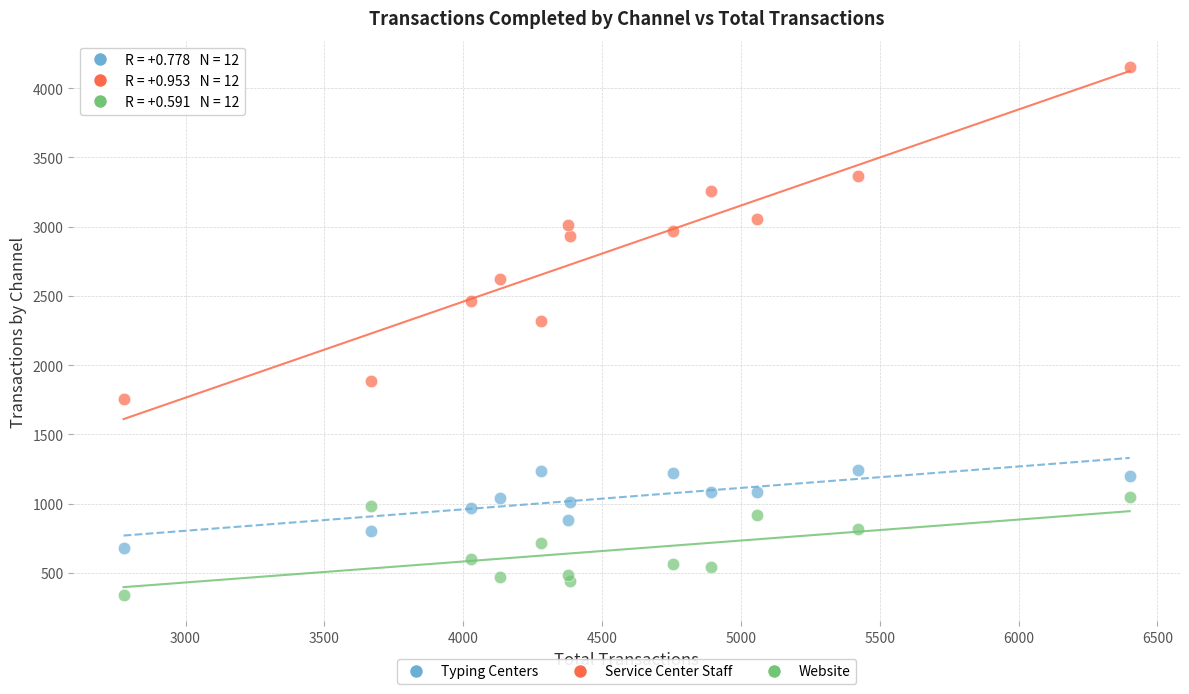

Which series contains the highest Y value?

Service Center Staff